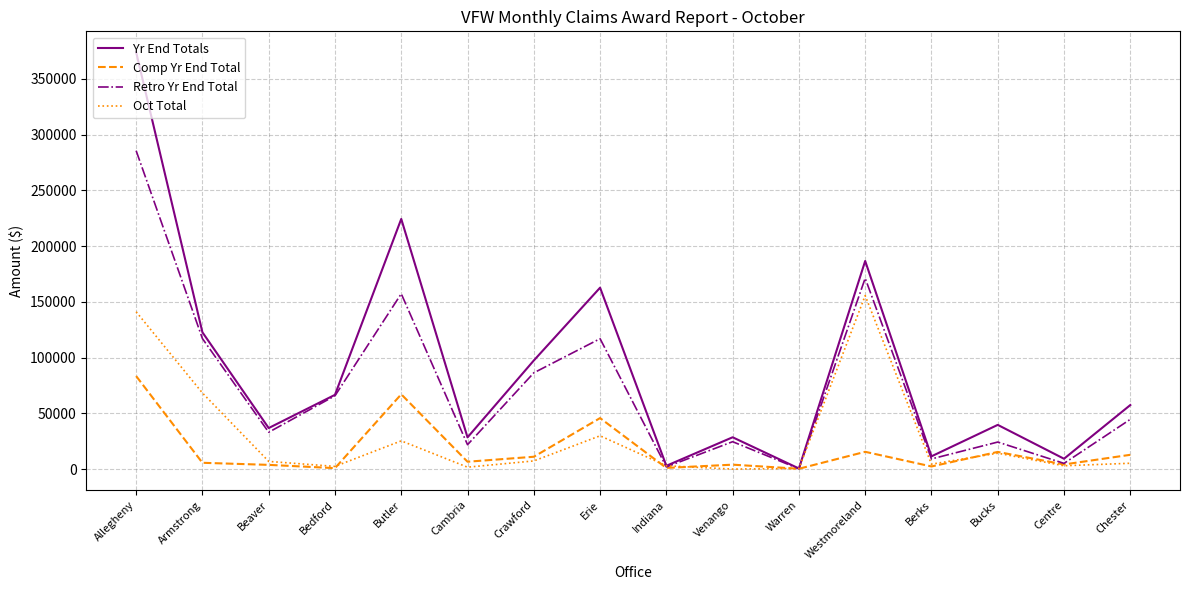

How many lines are shown in the chart?

4